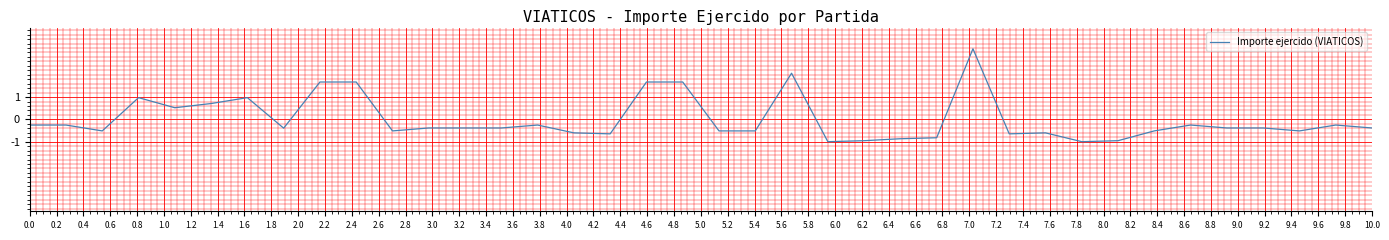

What is the maximum value shown in the chart?

3.2